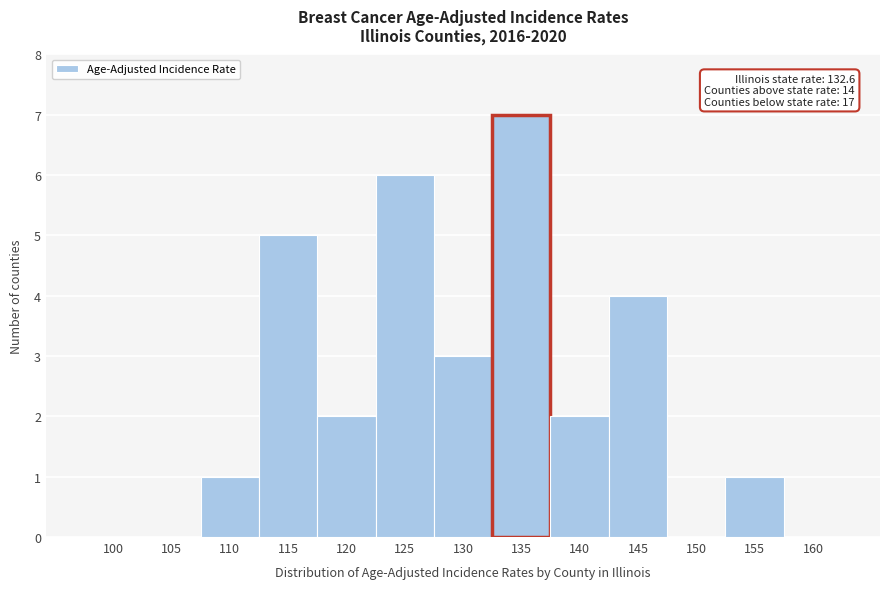

Reading left to right, what are all the values shown in this chart?

100=0	105=0	110=1	115=5	120=2	125=6	130=3	135=7	140=2	145=4	150=0	155=1	160=0